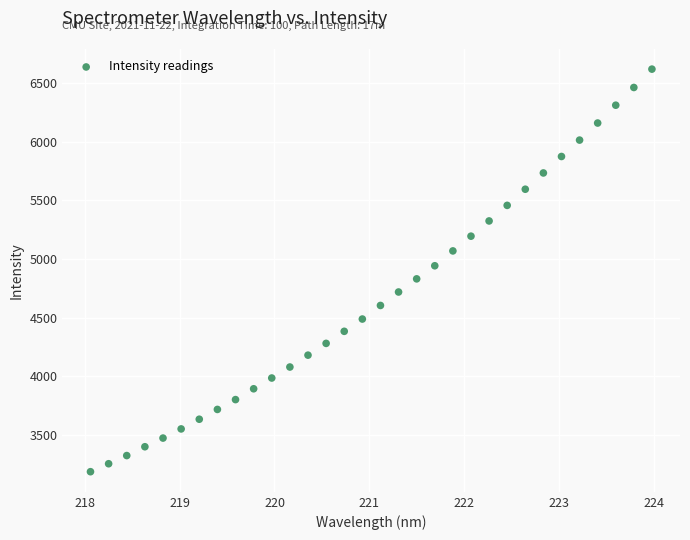

What is the range of Y values (max minus min)?

3428.2